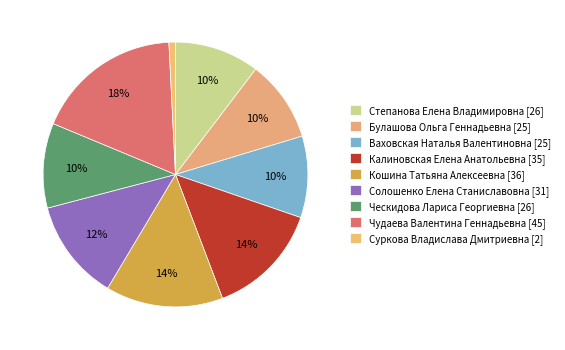

Which slice is the smallest?

Суркова Владислава Дмитриевна [2]